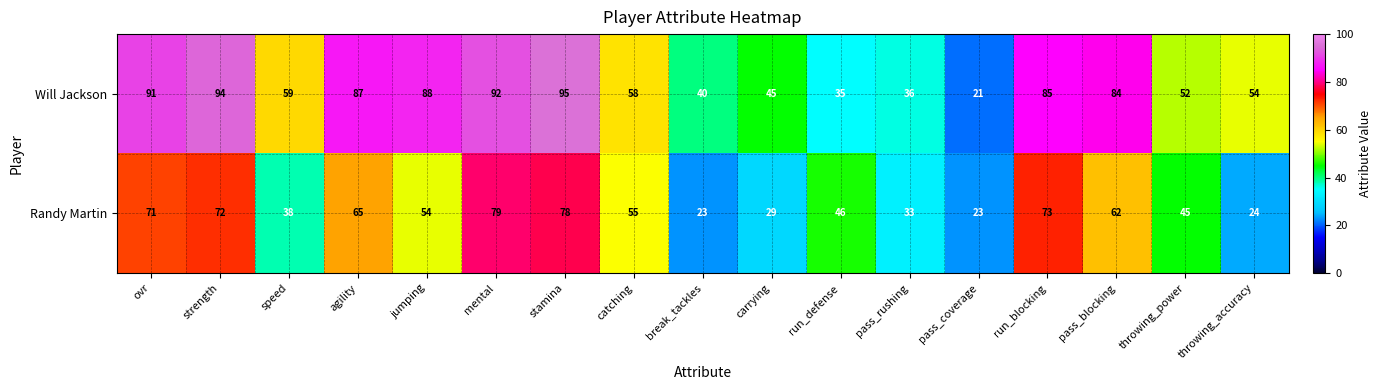

Which series has the largest total across all categories?

Will Jackson